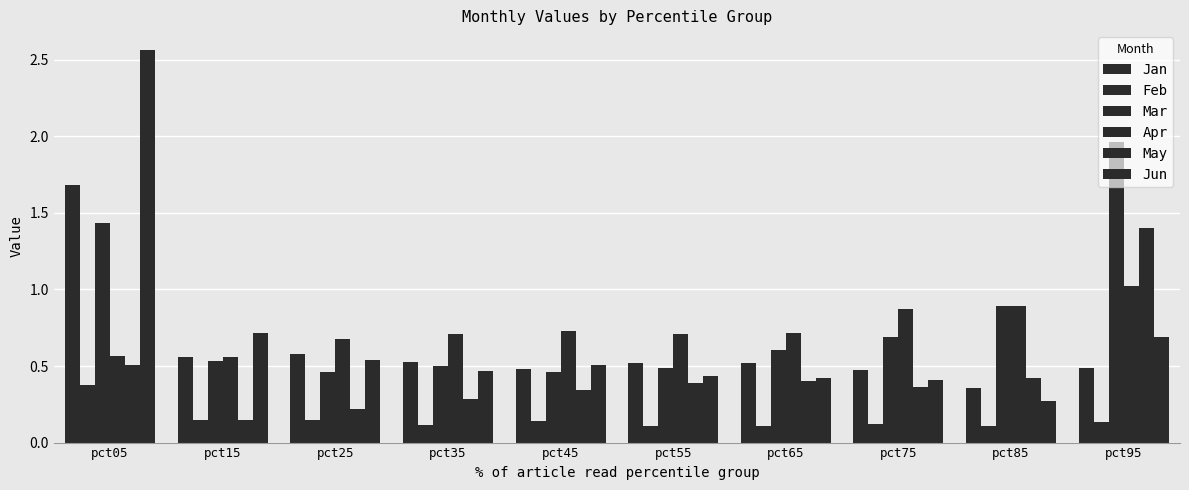

How many bars are there in total?

60